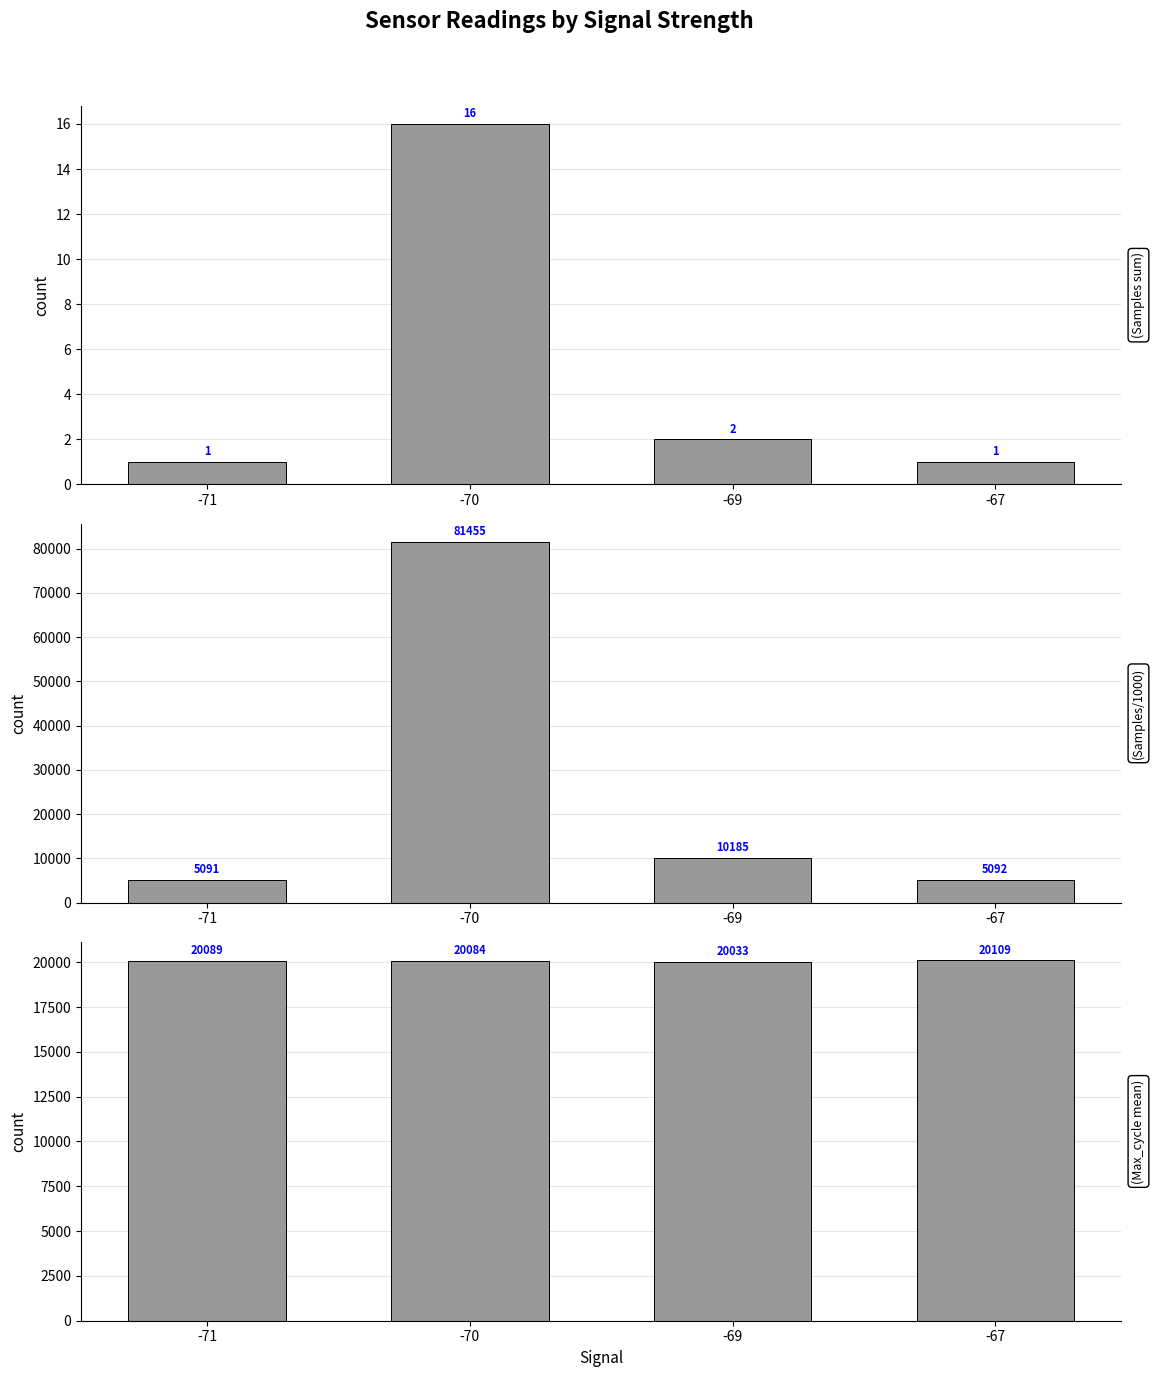

Is it true that Samples equals 4 at -70?

False